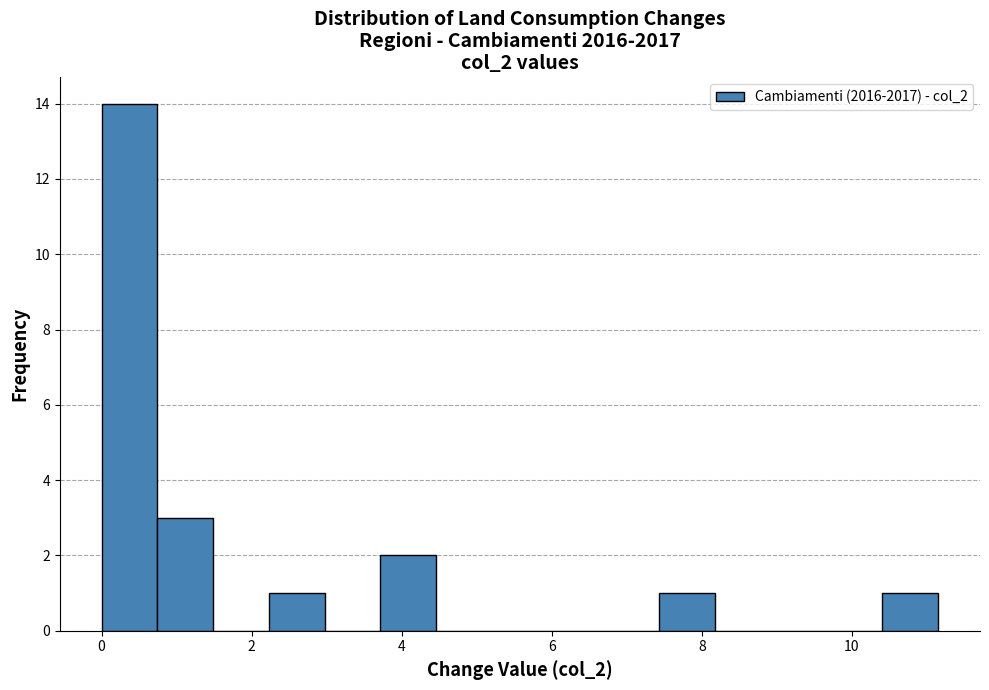

Read against the x-axis, roughly where is the centre of the tallest bar?

0.4